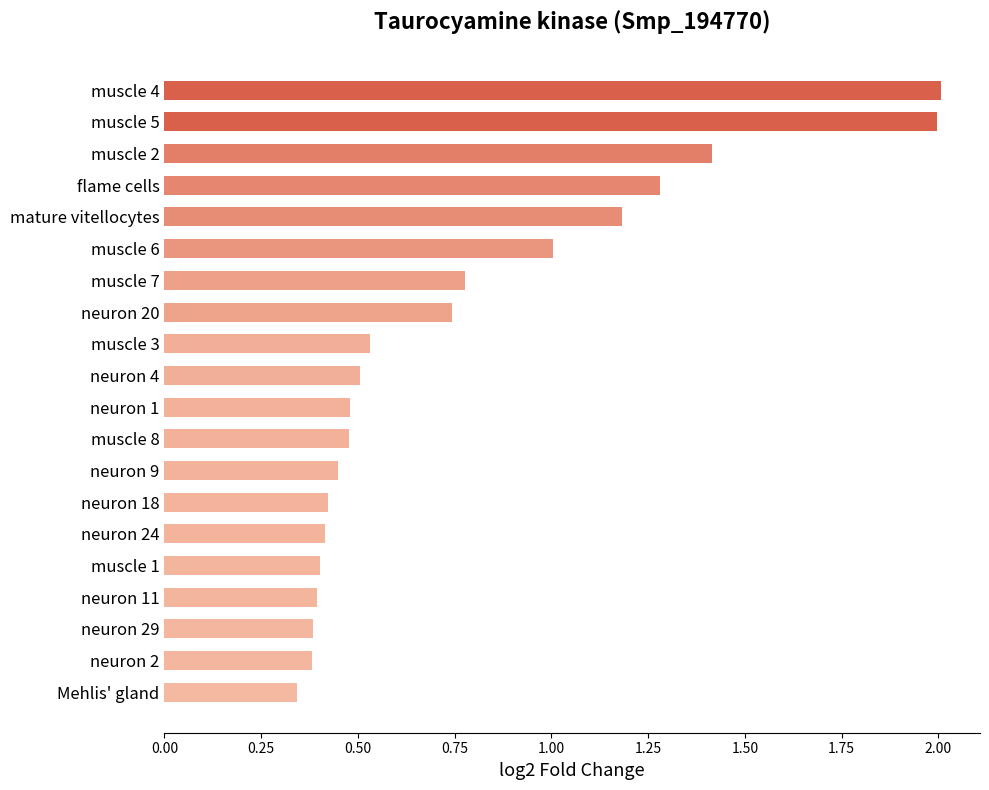

What is the difference between the maximum and minimum values?

1.7